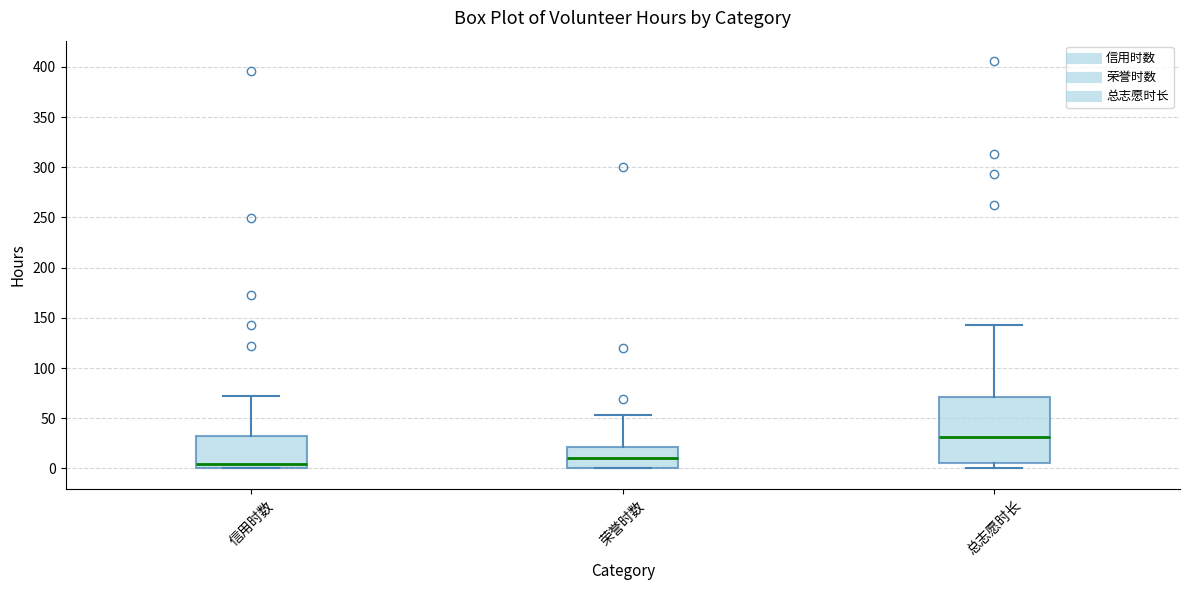

Which box has the lowest median line?

信用时数